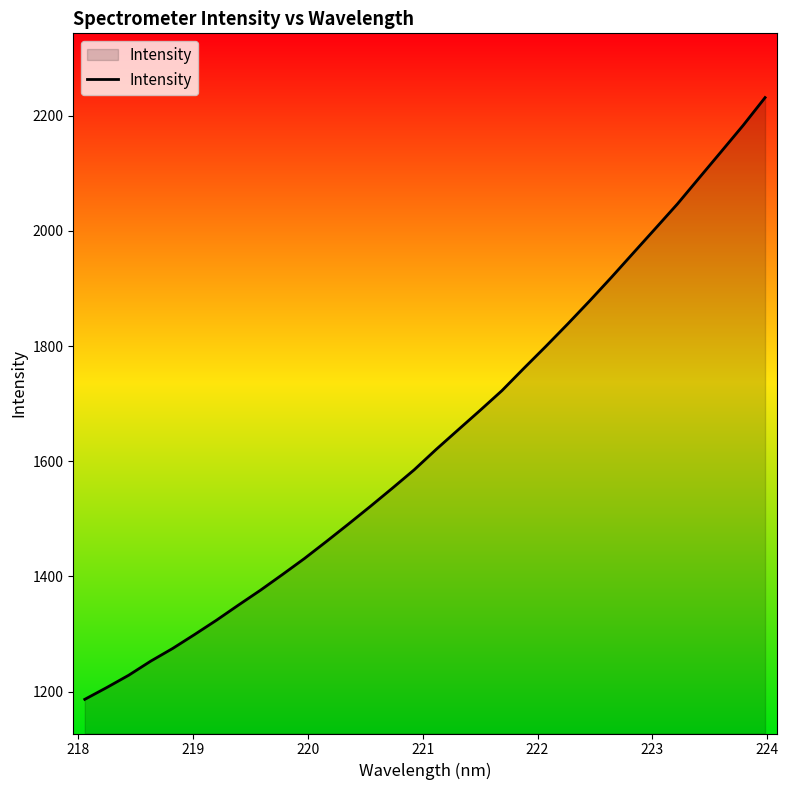

What is the maximum value shown in the chart?

2231.7